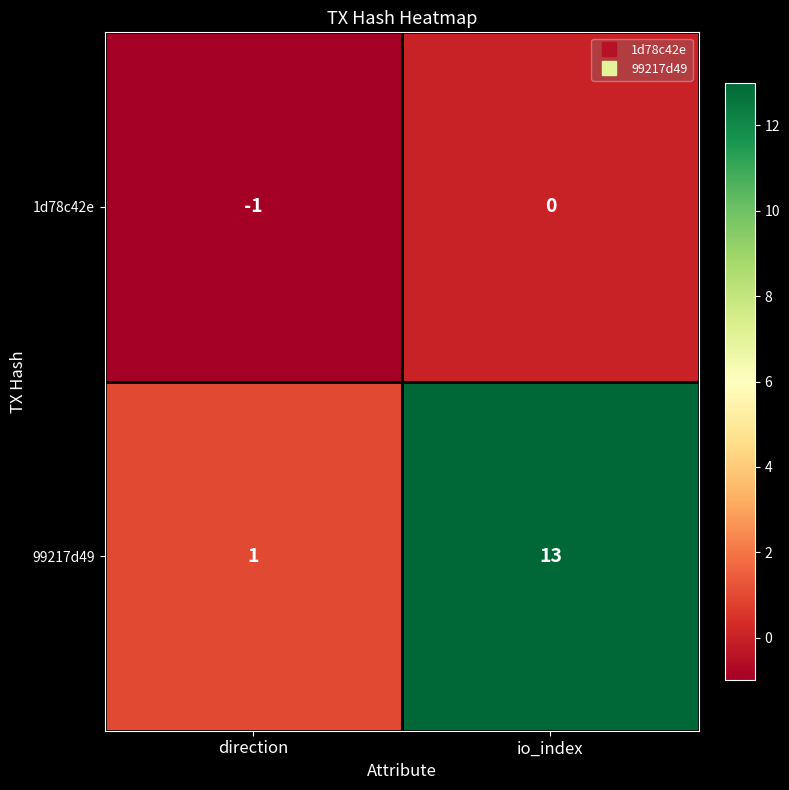

The 1d78c42e series shows 0 at io_index. True or false?

True